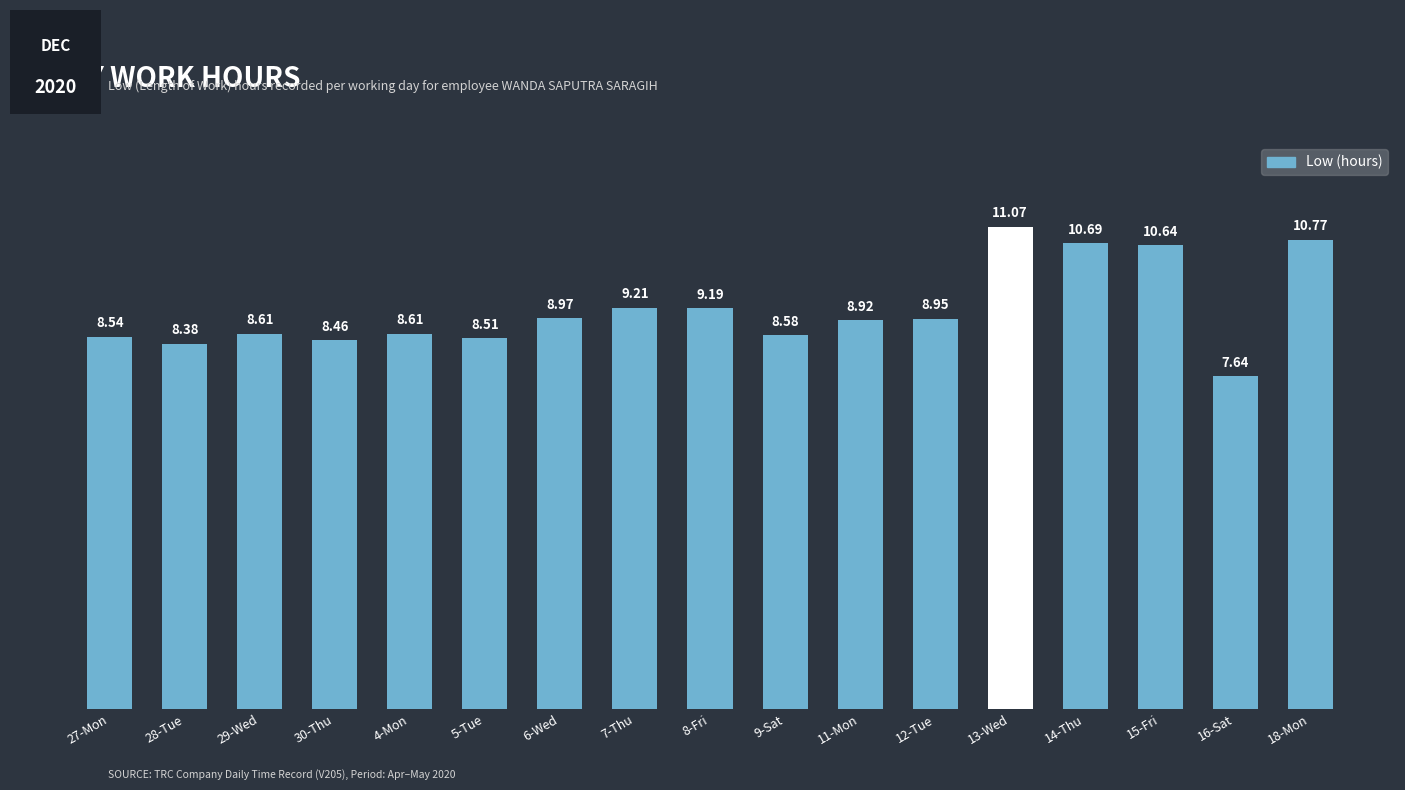

True or false: the data shows 8.9 at 12-Tue.

True